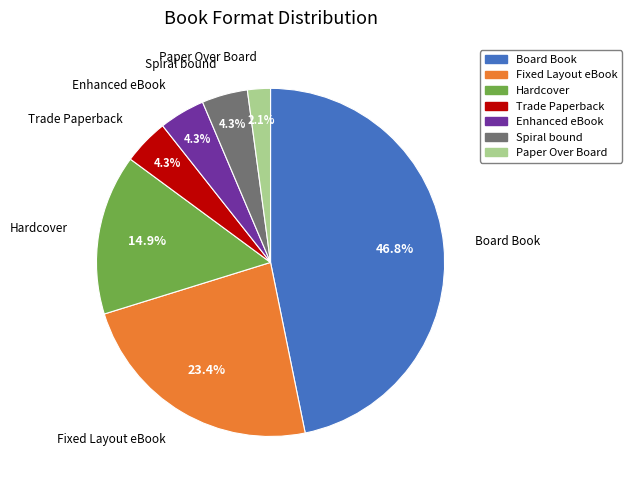

Between Spiral bound and Paper Over Board, which is larger?

Spiral bound